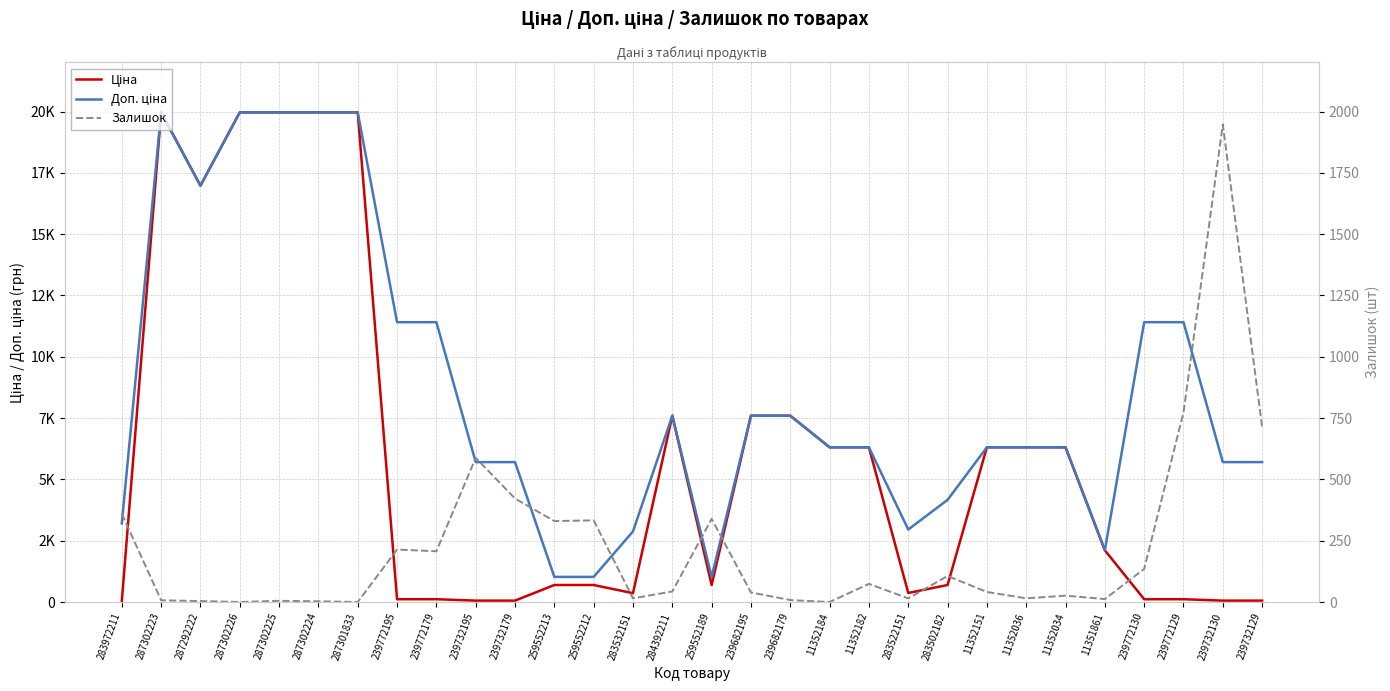

What position from the right is 284392211?

16